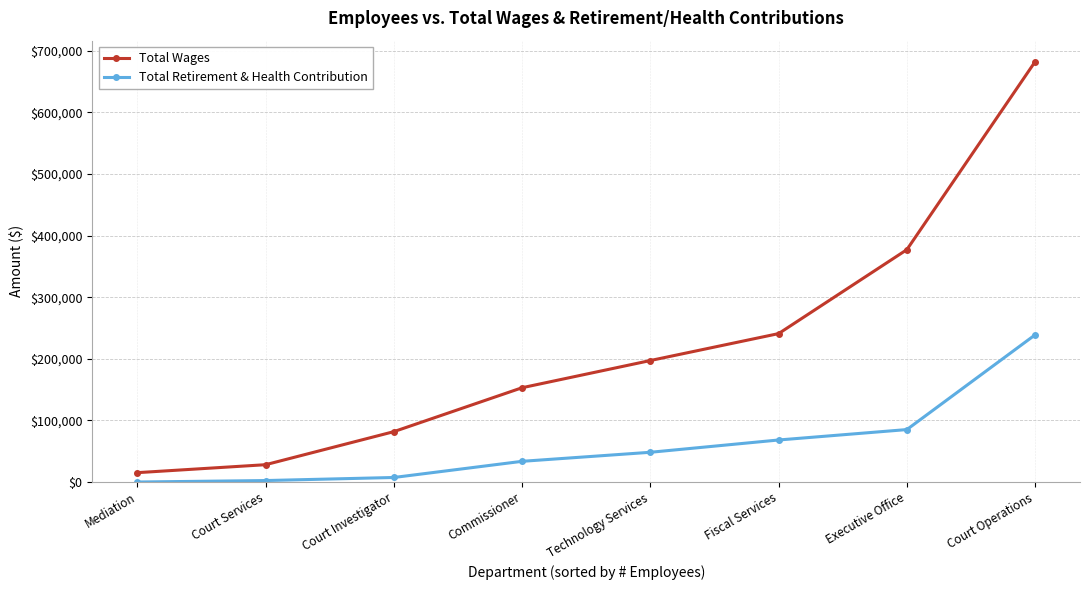

What is the total value across all series at Technology Services?

245543